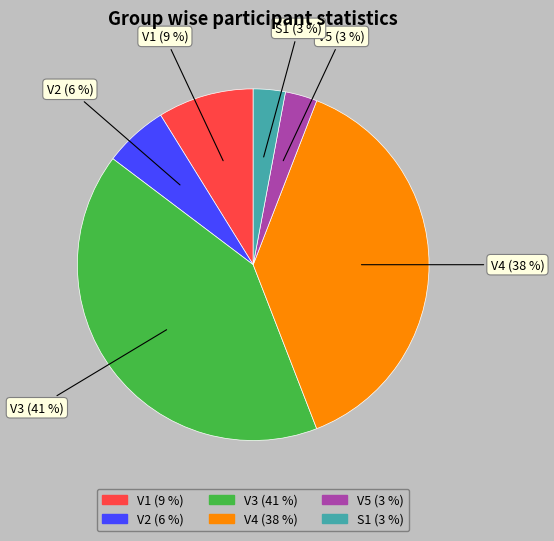

The V3 slice represents 41% of the pie. True or false?

True